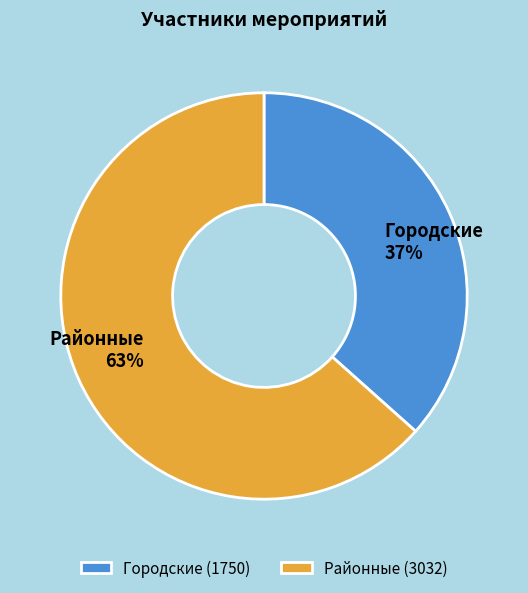

To the nearest percent, what is the average slice percentage?

50%